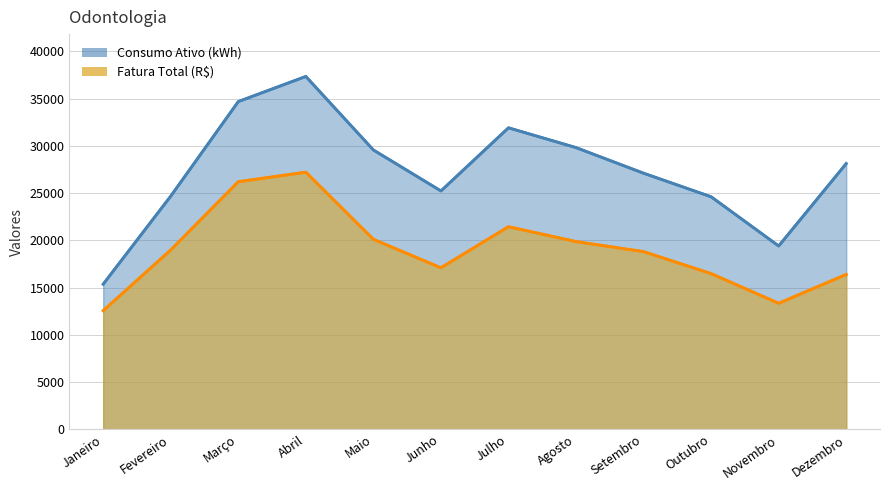

Is it true that Fatura Total (R$) equals 23003.3 at Novembro?

False